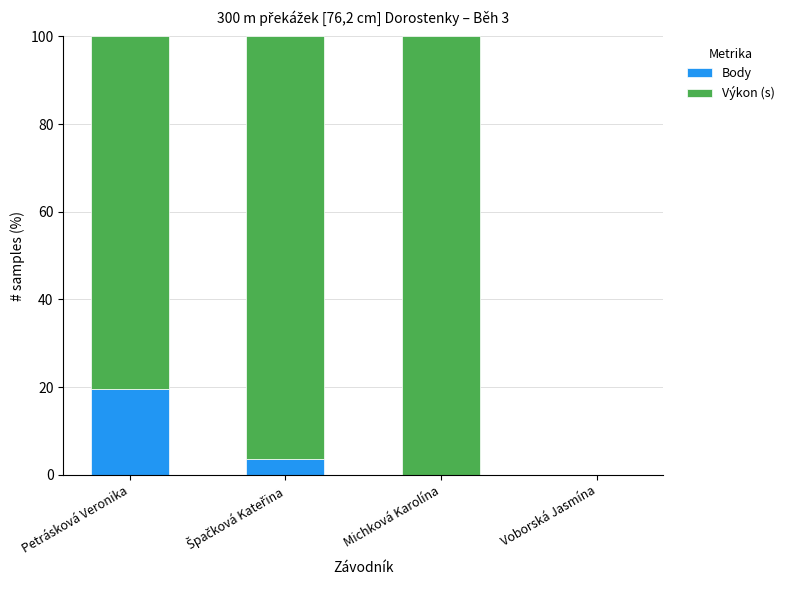

What is the sum of all Body values?

23.1